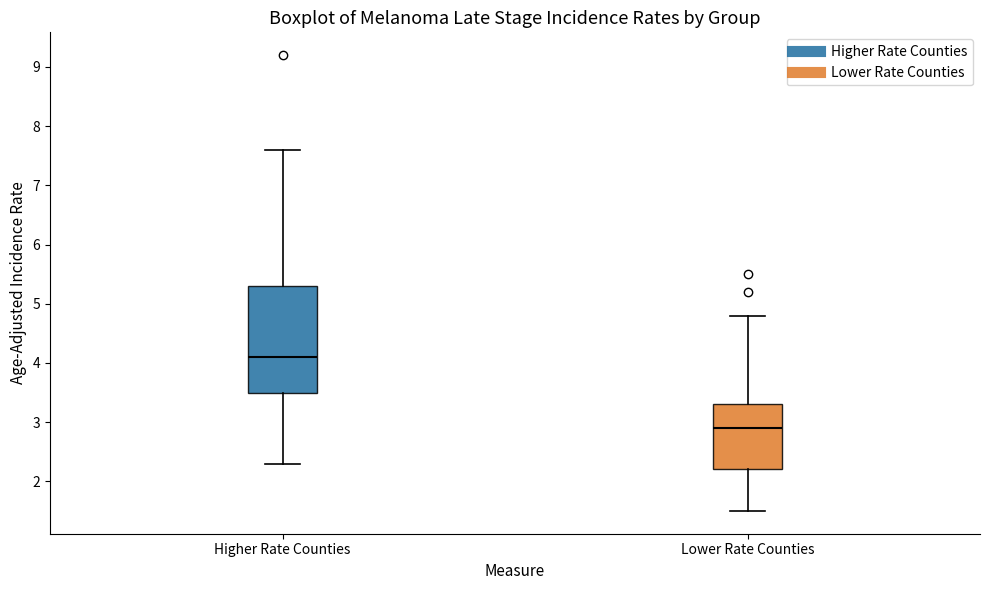

Reading left to right, read every box against the y-axis: the position of its median line, the range the box covers, and the ends of its whiskers. The values are not printed on the chart, so give them approximately, as read against the axis.

Higher Rate Counties: median 4.1, box 3.5 to 5.3, whiskers 2.3 to 7.6
Lower Rate Counties: median 2.9, box 2.2 to 3.3, whiskers 1.5 to 4.8